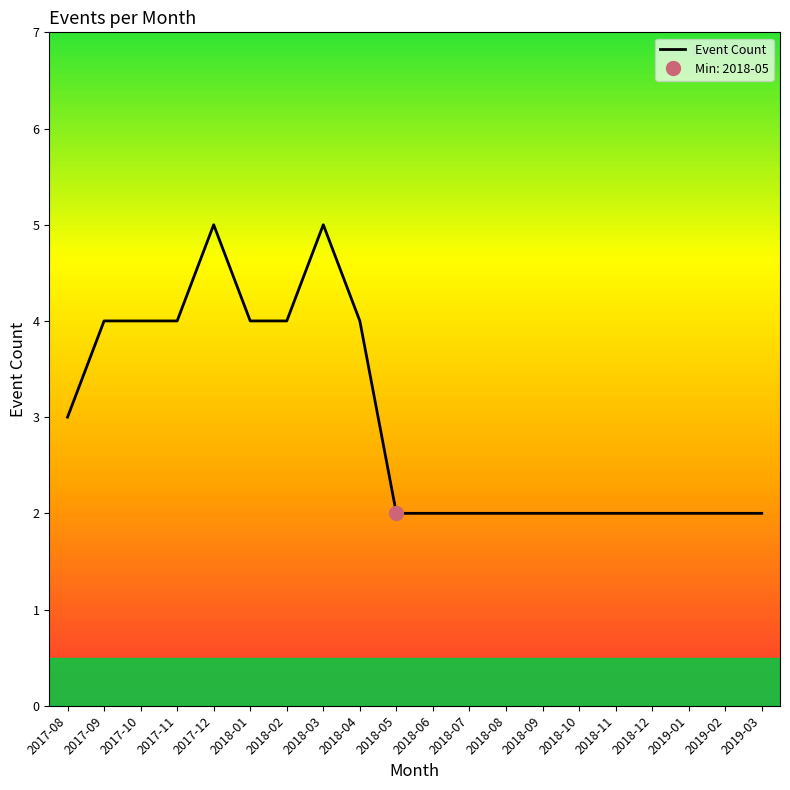

How many values are between 2 and 4?

18